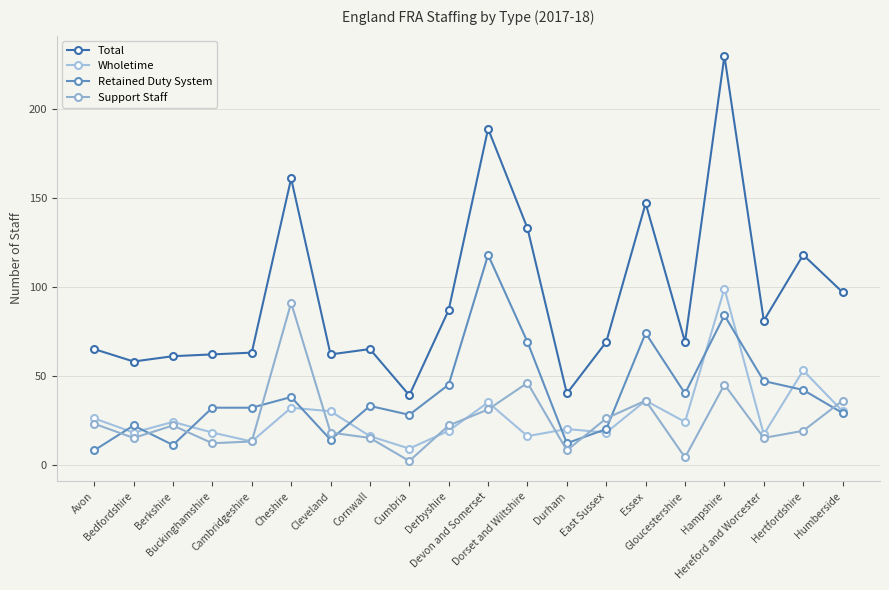

What is the average value of the Retained Duty System series?

40